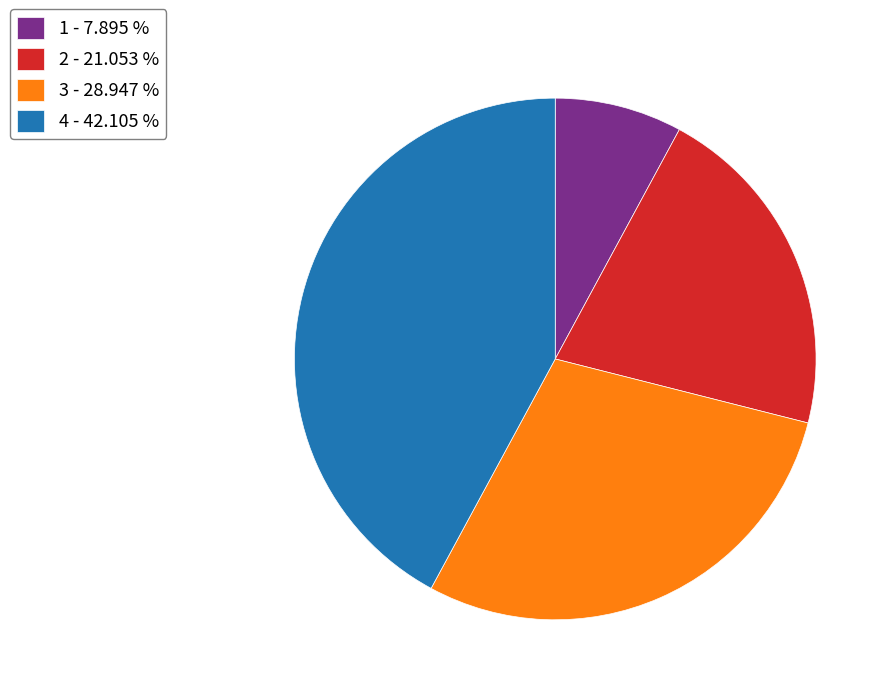

Does 3 - 28.947 % account for over 50% of the chart?

No